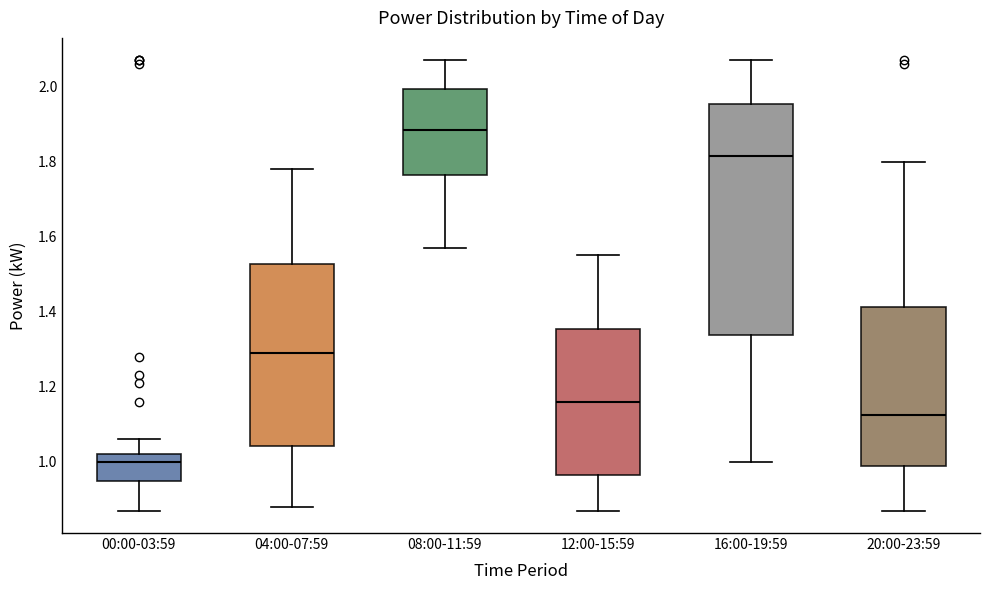

Comparing the boxes themselves (not the whiskers), which one is the tallest?

16:00-19:59